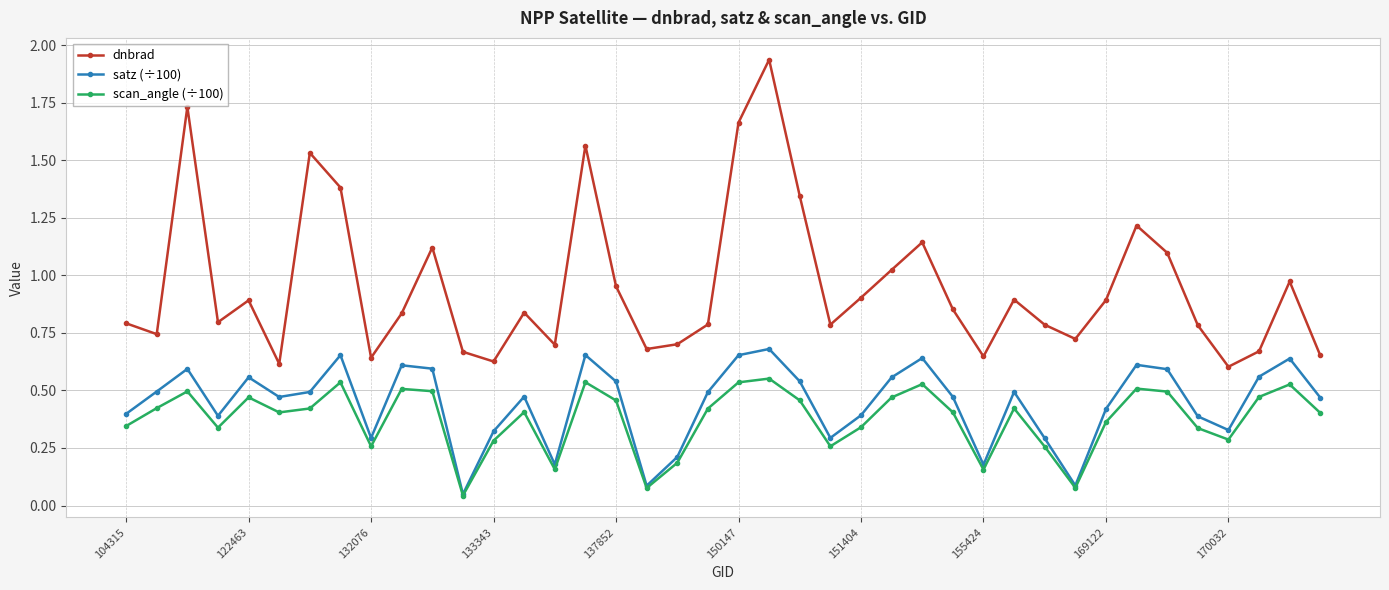

True or false: scan_angle (÷100) has more than 0 interior local peaks.

True